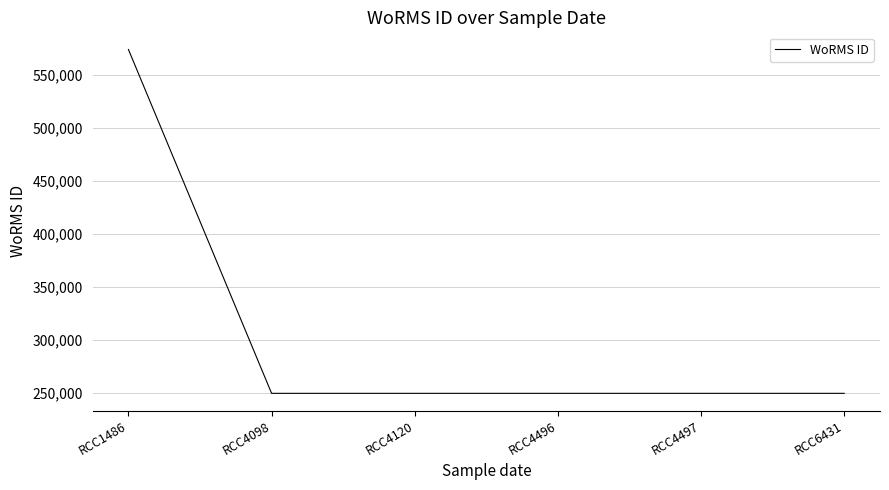

What is the change in value from RCC1486 to RCC4098?

-324185